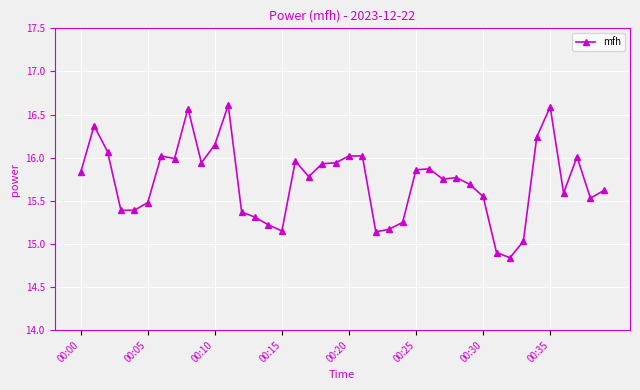

What is the average value?

15.7